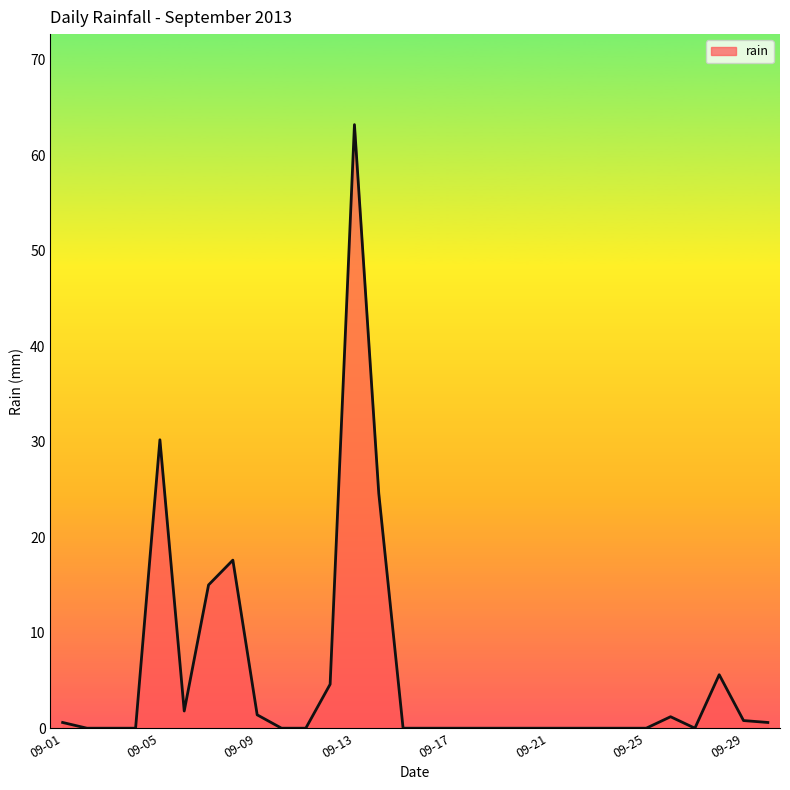

True or false: the data has more than 1 interior local peaks.

True